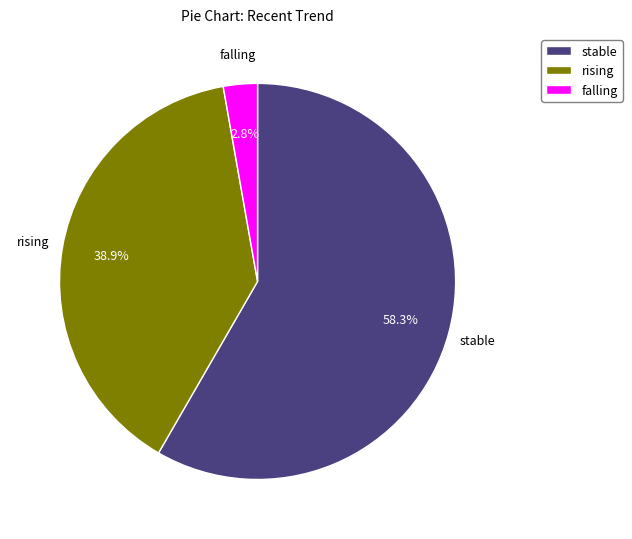

What is the largest slice in the pie chart?

stable